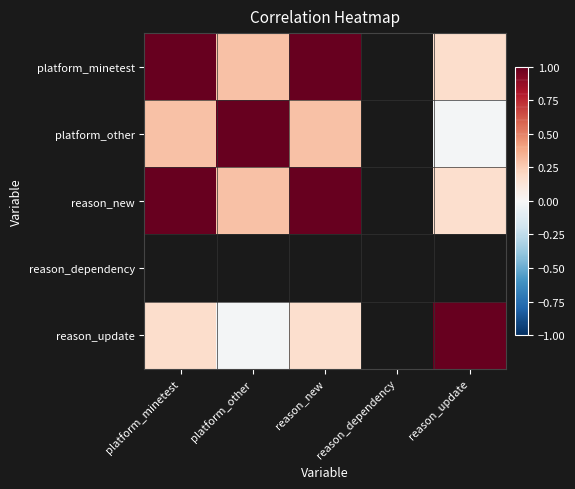

At which label does reason_new reach its minimum?

reason_update